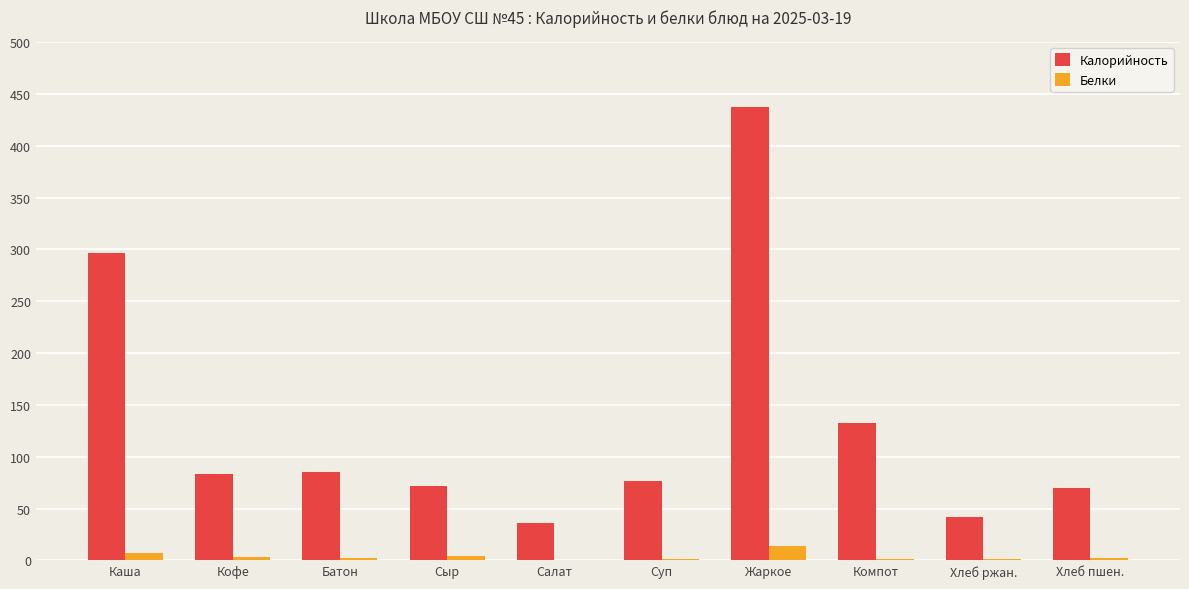

Which series changed the most between Кофе and Хлеб ржан.?

Калорийность